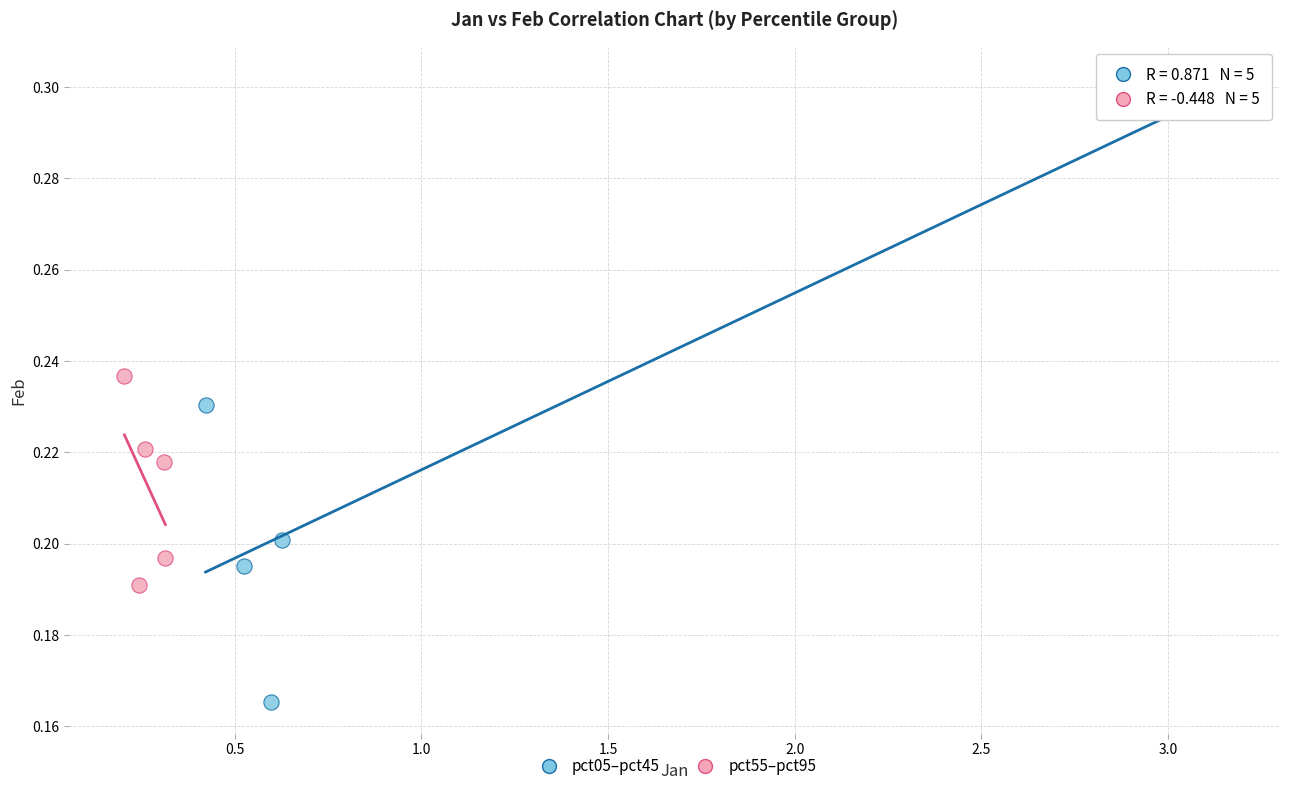

Which series contains the lowest Y value?

pct05–pct45